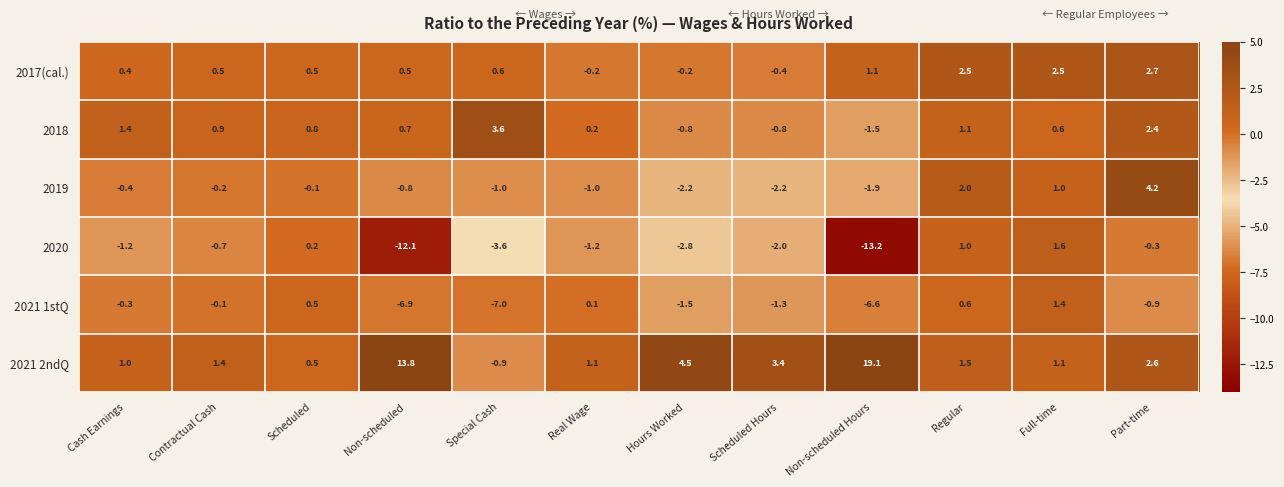

Rank the series by their maximum value, from lowest to highest.

2021 1stQ, 2020, 2017(cal.), 2018, 2019, 2021 2ndQ